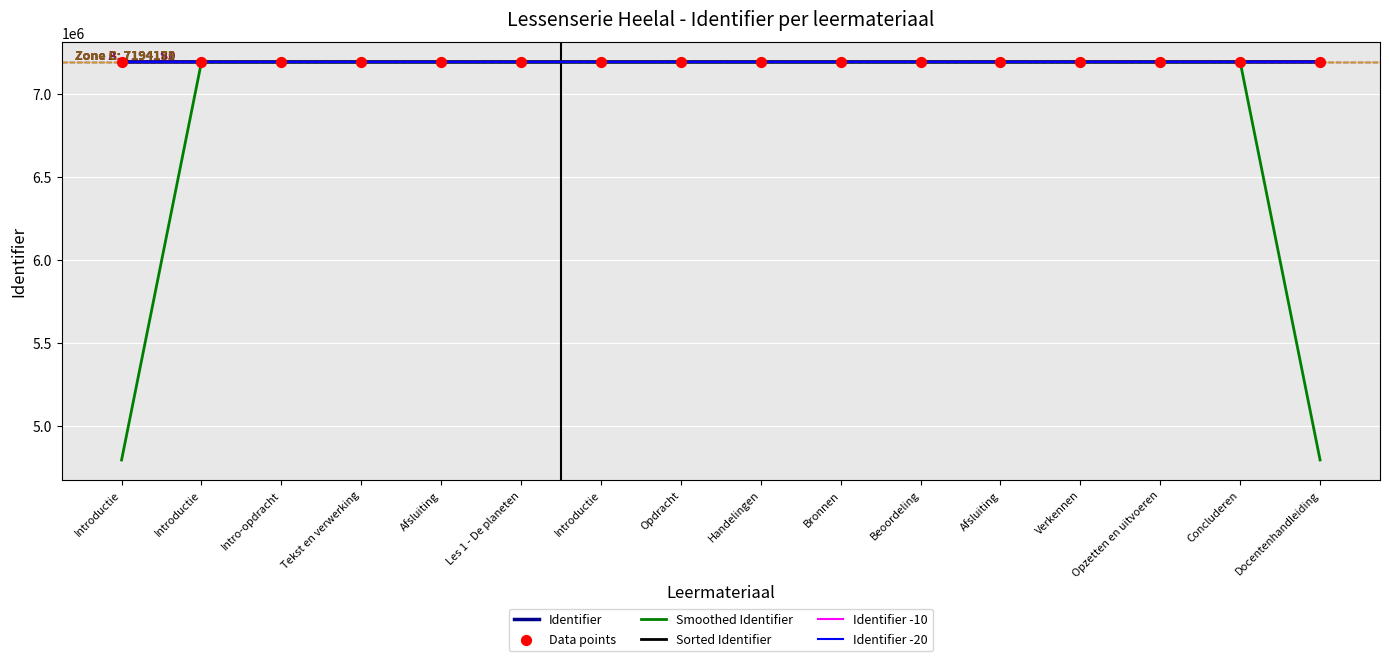

What is the total value across all series at Tekst en verwerking?

43164978.3